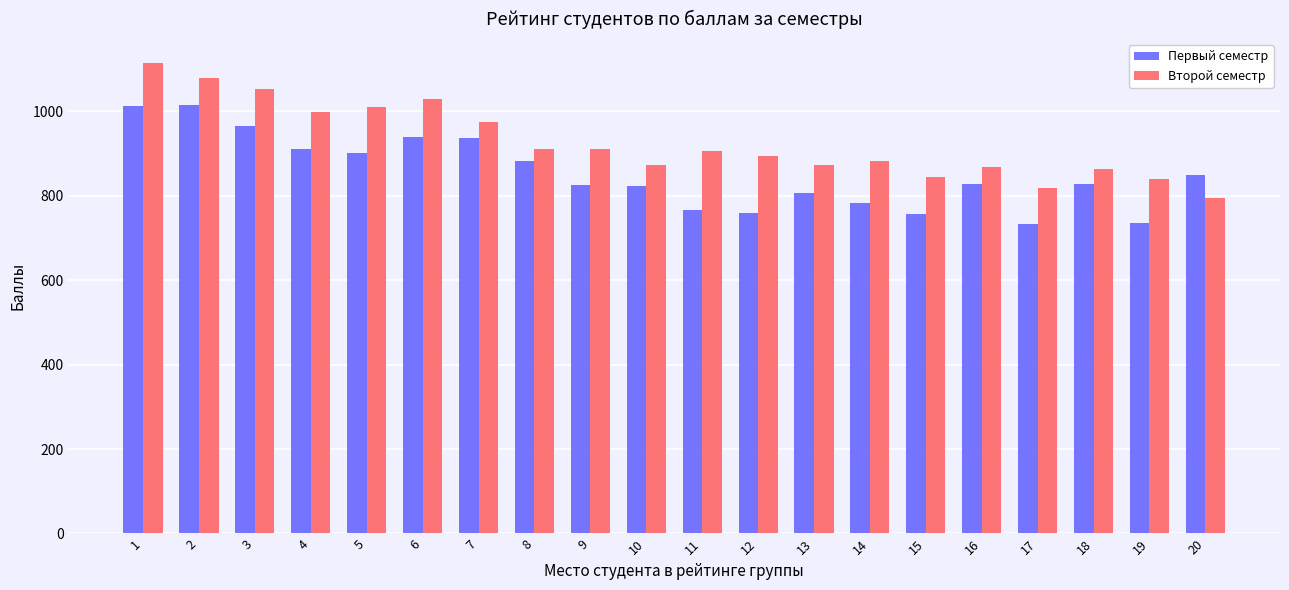

What is the spread (max minus min) of values at 10?

50